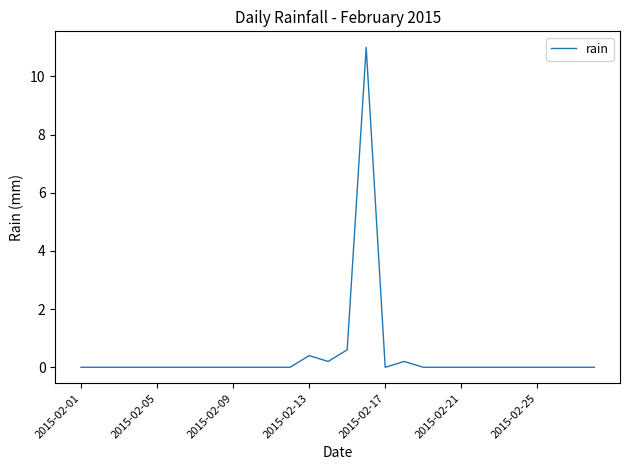

What is the maximum value shown in the chart?

11.0